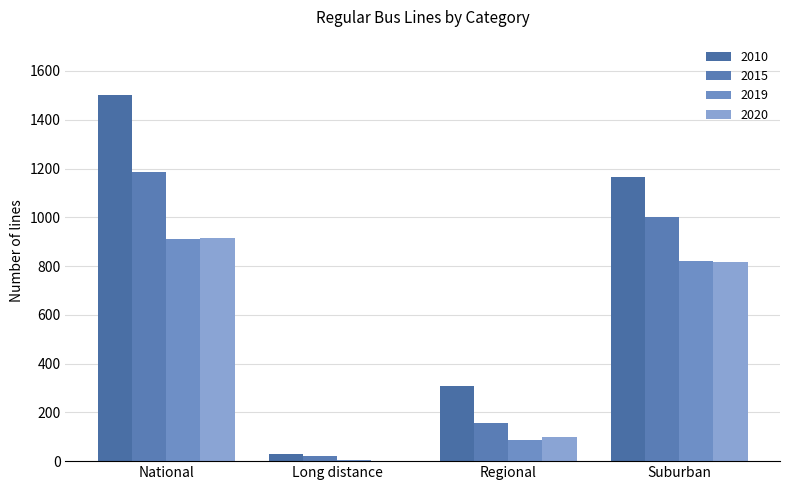

What is the maximum value shown in the chart?

1503